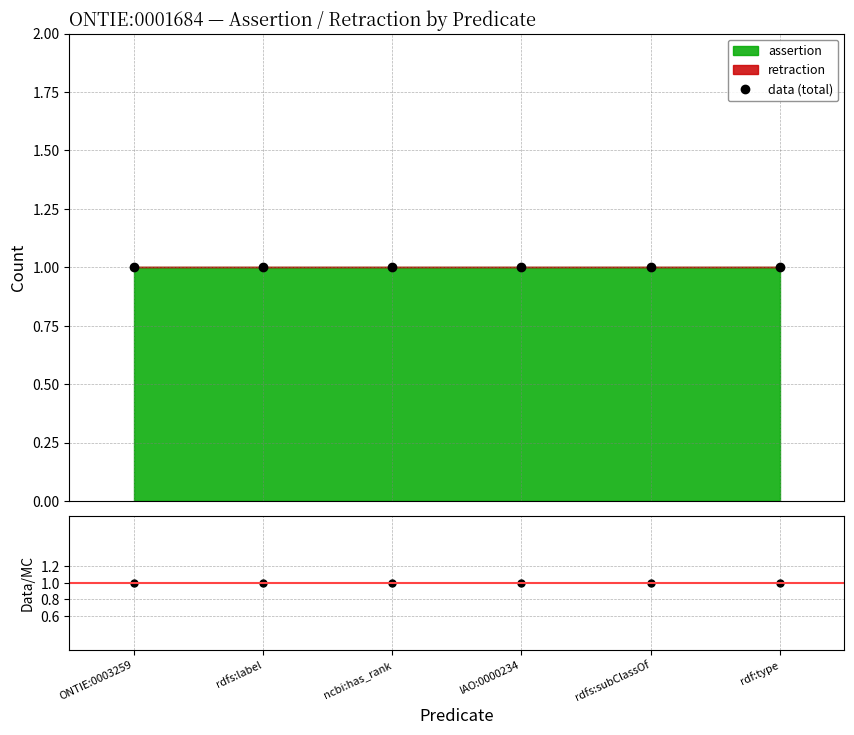

Reading left to right, transcribe all the data shown in this chart.

assertion: 1	1	1	1	1	1
retraction: 0	0	0	0	0	0